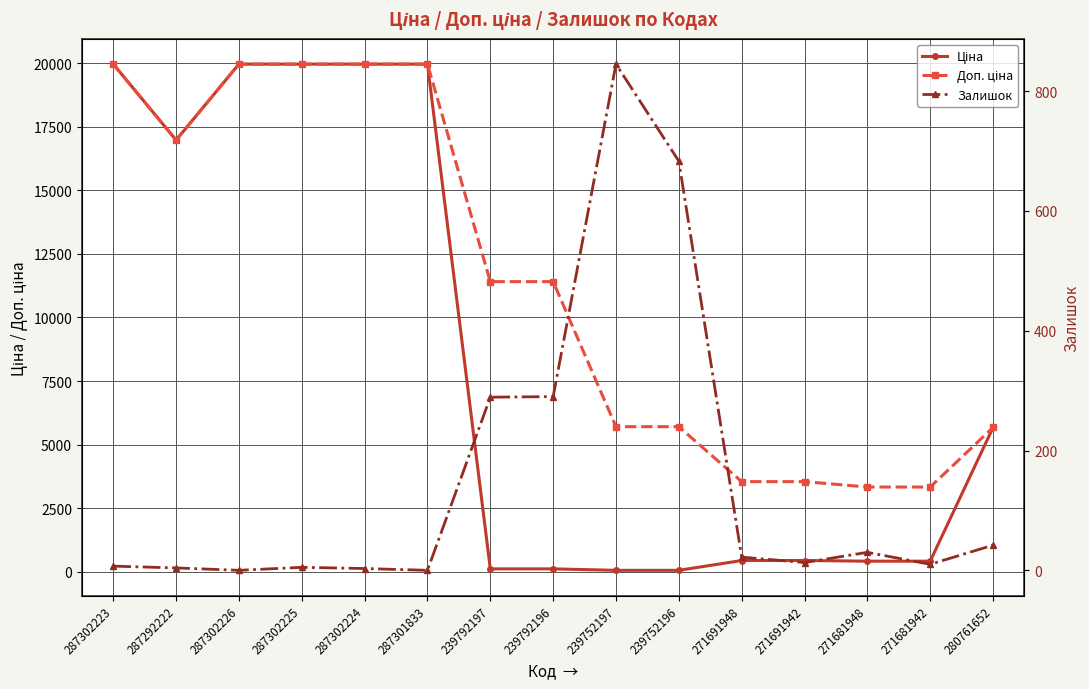

What position from the right is 280761652?

1